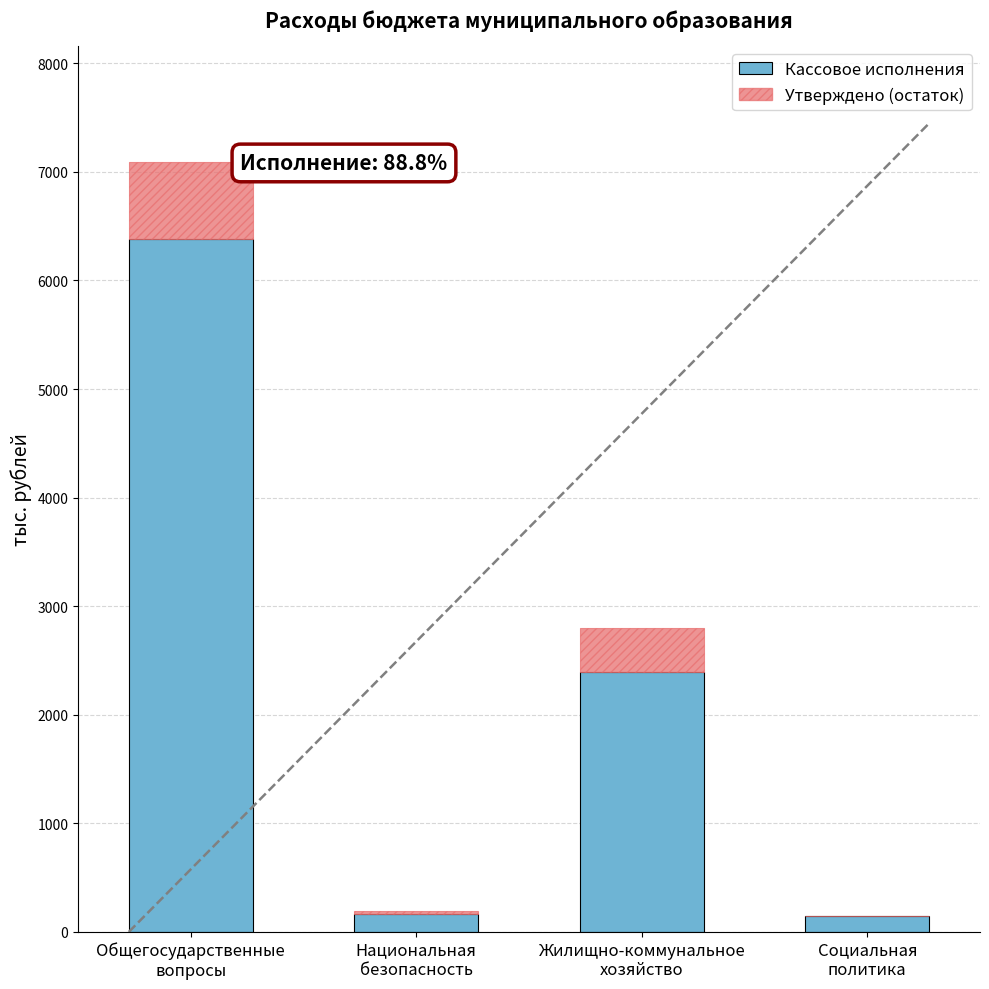

At which category is the sum across all series the highest?

Общегосударственные
вопросы